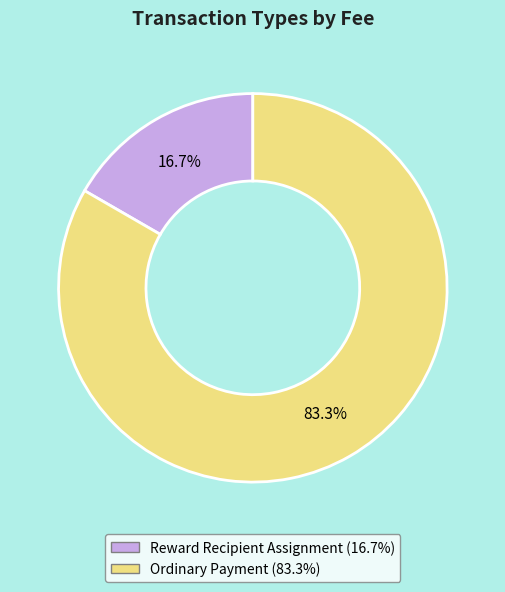

To the nearest percent, what is the combined percentage of Ordinary Payment and Reward Recipient Assignment?

100%